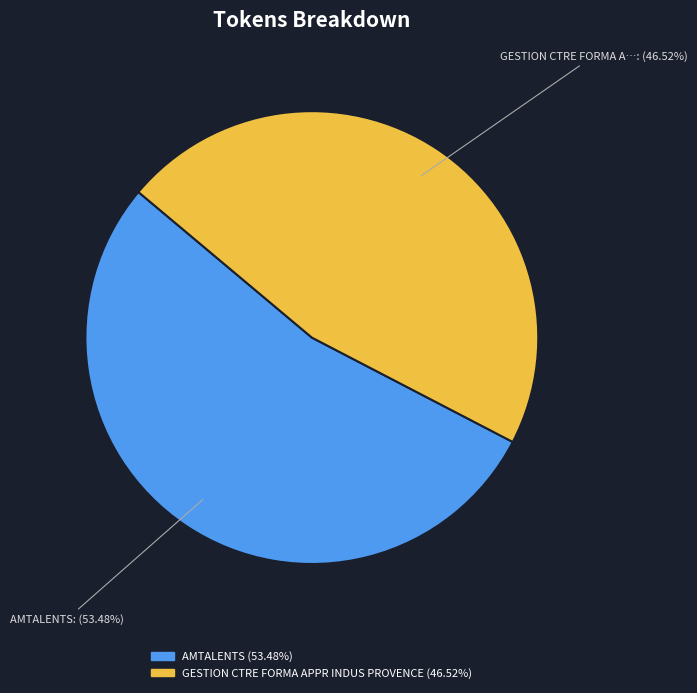

Is there a majority slice in this chart?

Yes